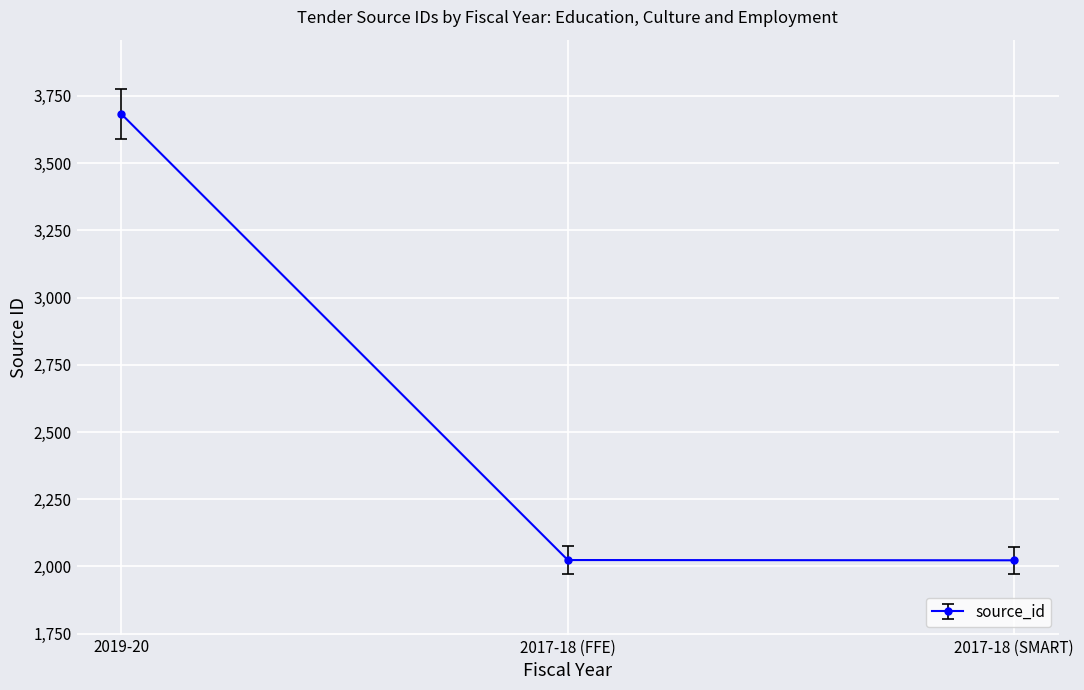

The chart shows a value of 6442.9 at 2019-20. True or false?

False